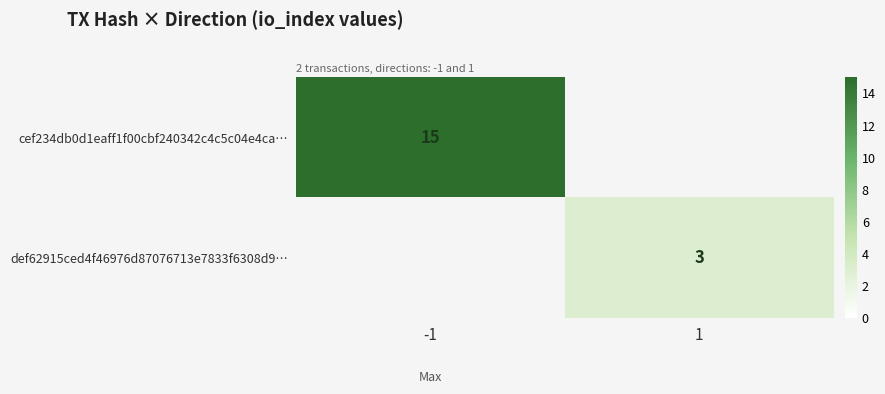

Is it true that def62915ced4f46976d87076713e7833f6308d9… equals 3 at 1?

True